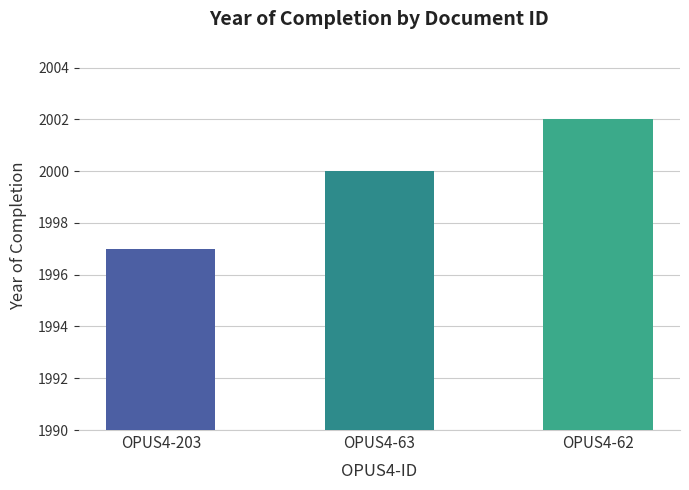

True or false: the data shows 2002 at OPUS4-62.

True